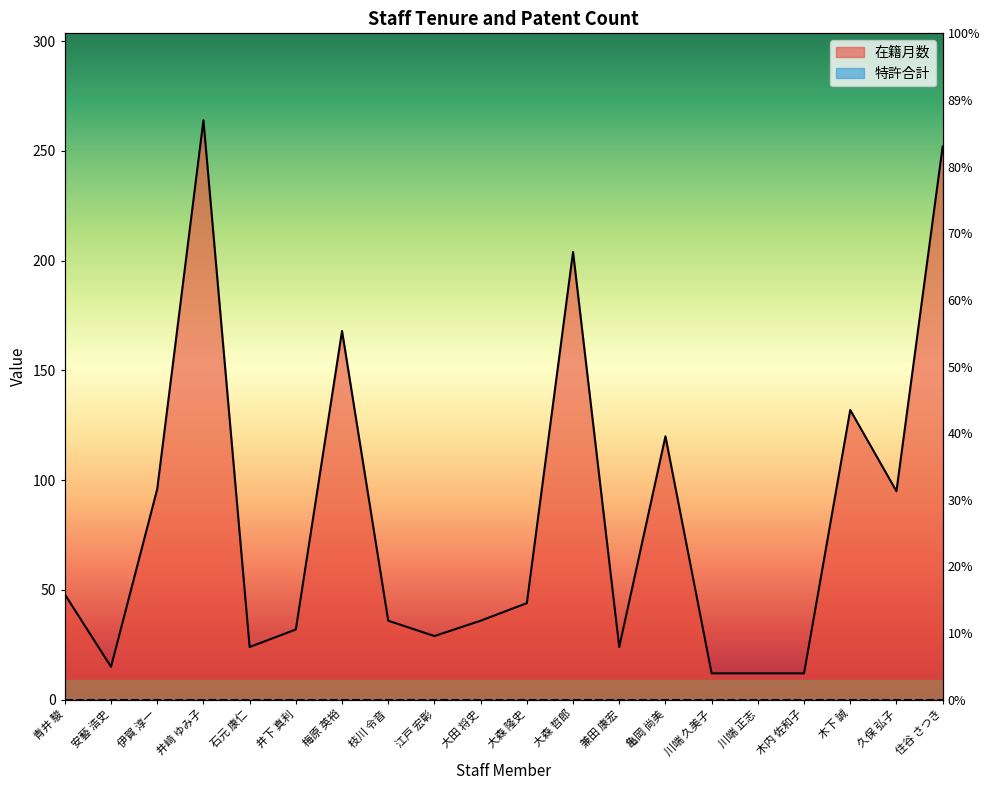

List the labels in order of value, smallest first.

川端 久美子, 川端 正志, 木内 佐和子, 安藝 浩史, 石元 康仁, 兼田 康宏, 江戸 宏彰, 井下 真利, 枝川 令音, 大田 将史, 大森 隆史, 青井 駿, 久保 弘子, 伊賀 淳一, 亀岡 尚美, 木下 誠, 梅原 英裕, 大森 哲郎, 住谷 さつき, 井﨑 ゆみ子